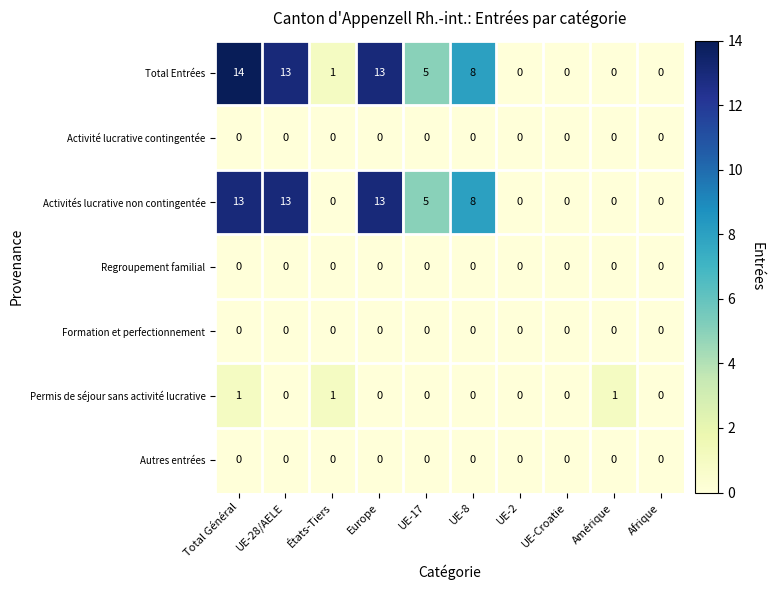

What is the spread (max minus min) of values at UE-8?

8